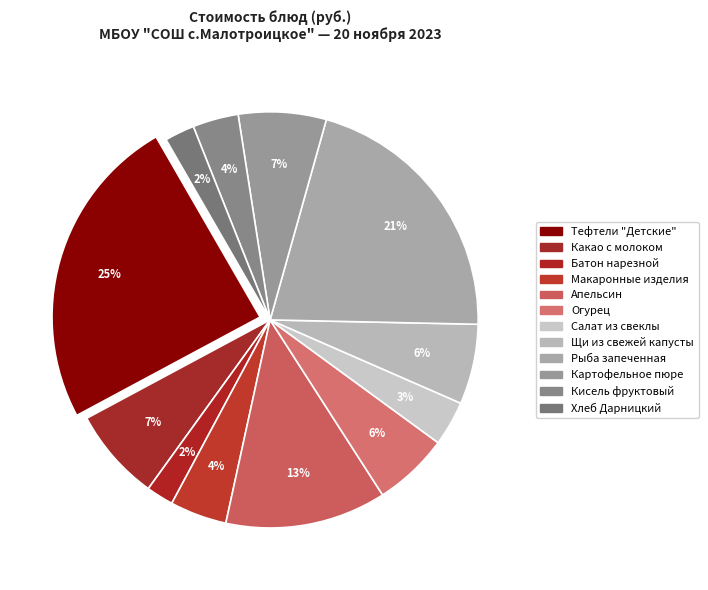

Which category has the biggest portion of the pie?

Тефтели "Детские"